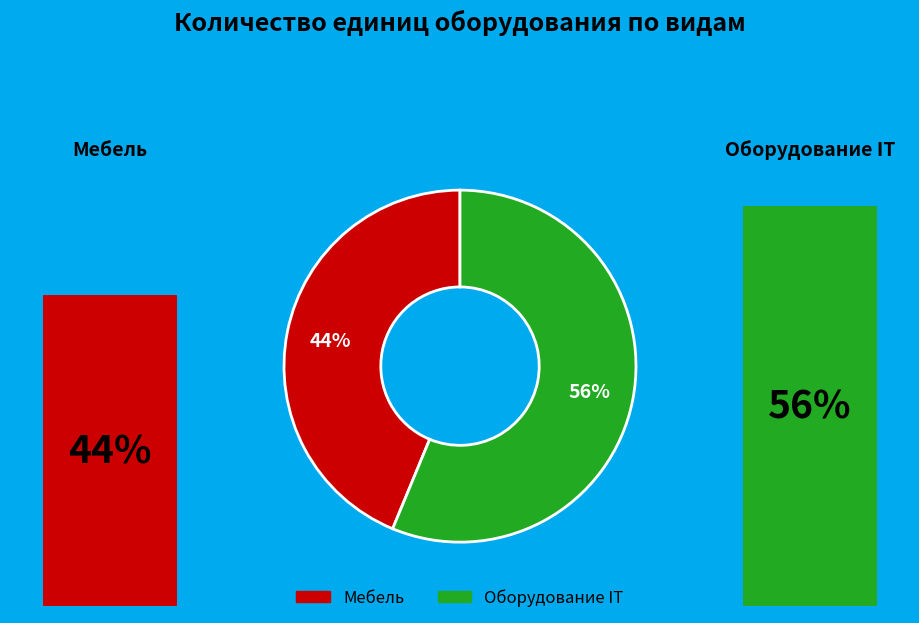

To the nearest percent, what is the difference between the Мебель and Оборудование IT slice percentages?

12%